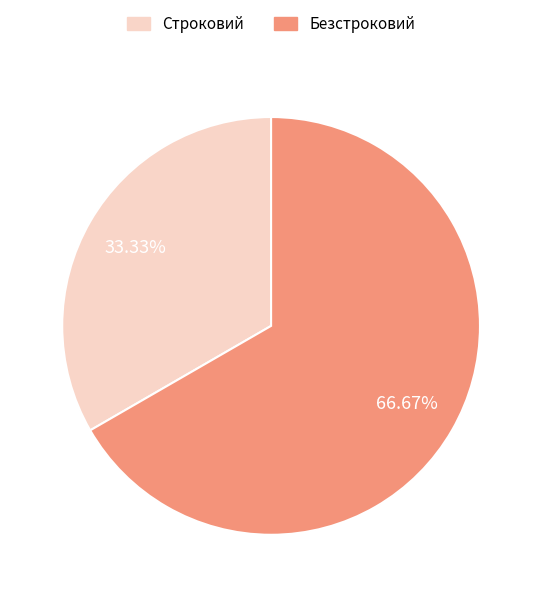

How many slices are in this pie chart?

2